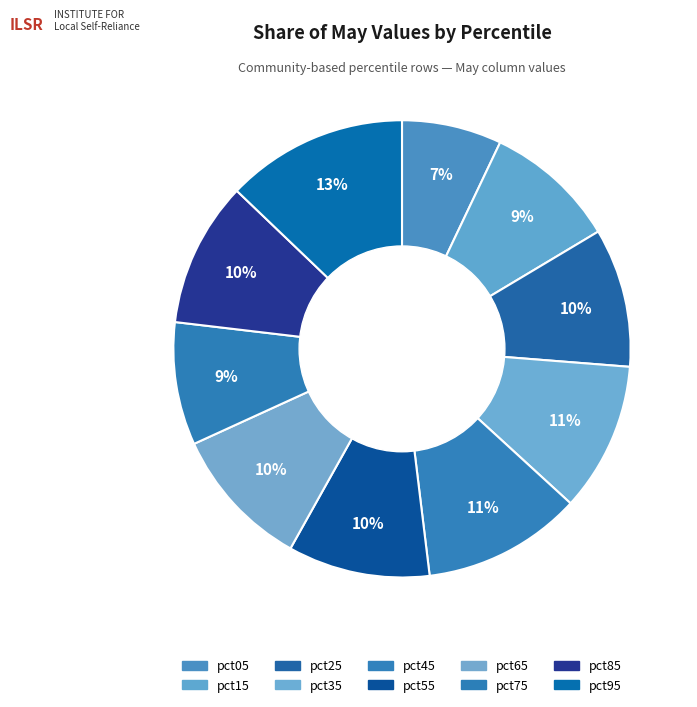

Is it true that pct55 is 10% of the pie?

True